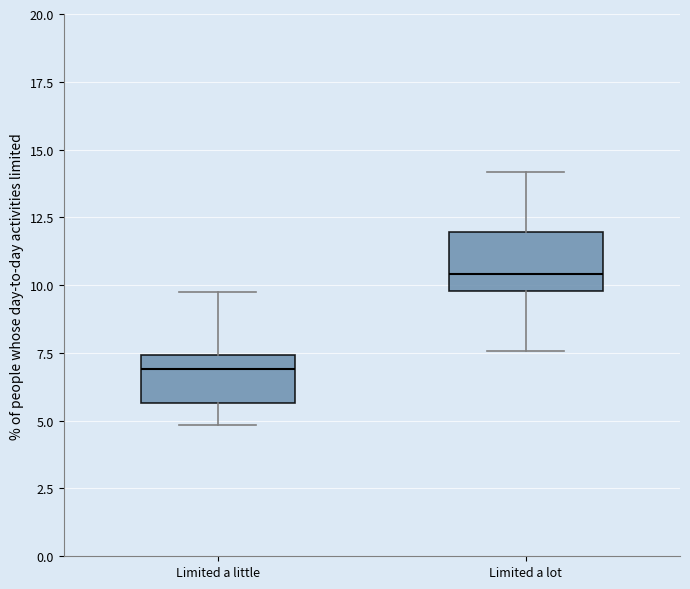

Which box has the highest median line?

Limited a lot